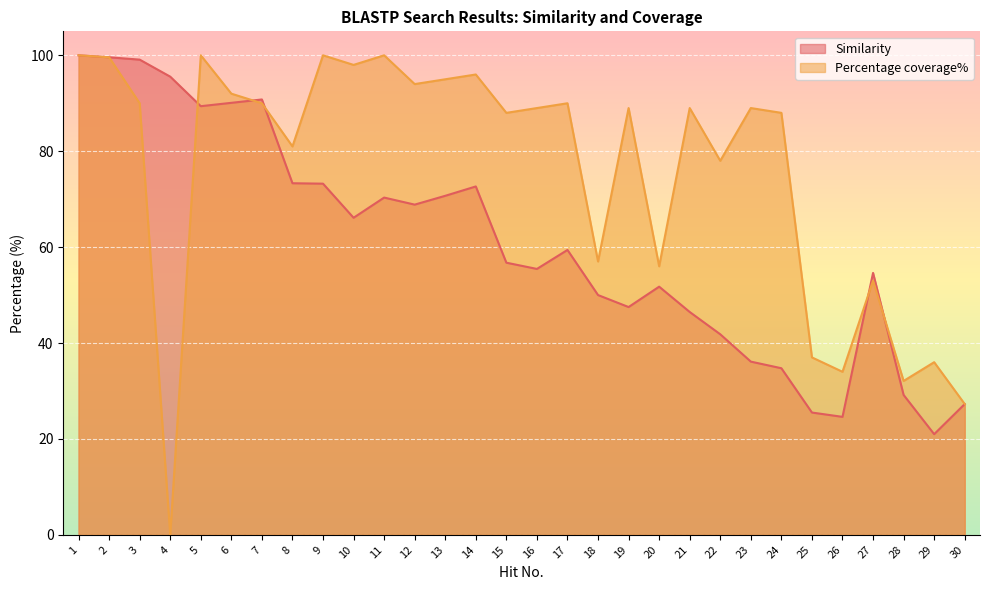

What is the difference between the Percentage coverage% values at 17 and 13?

5.0